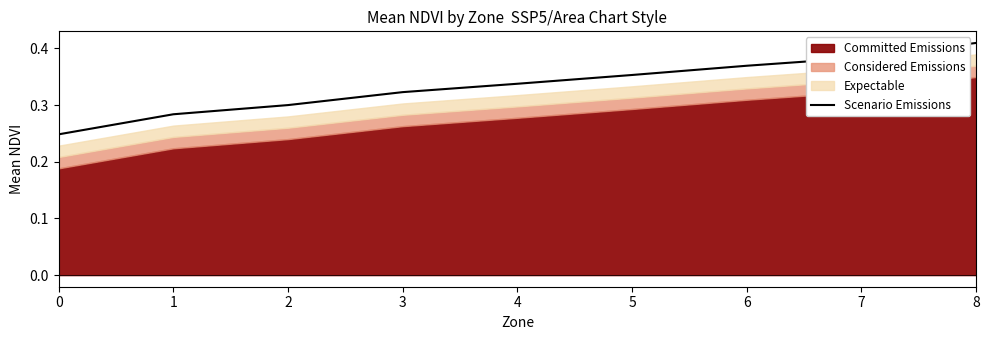

Reading left to right, extract all data points from this chart.

0.2	0.3	0.3	0.3	0.3	0.4	0.4	0.4	0.4